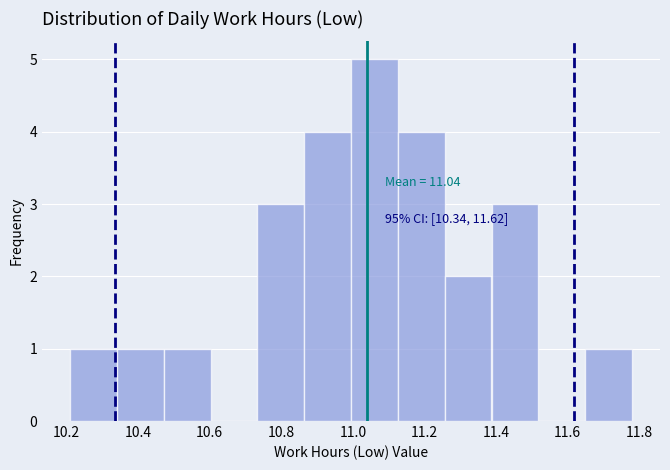

Which range on the x-axis has the tallest bar?

11.00 to 11.12